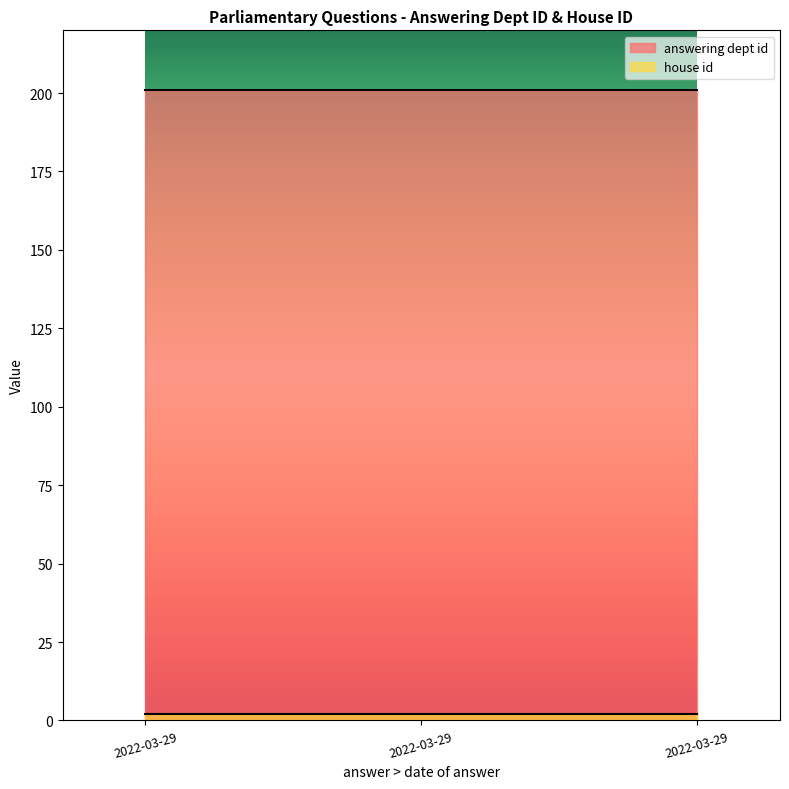

Reading right to left, list all the values displayed in this chart.

answering dept id: 2022-03-29=201	2022-03-29=201	2022-03-29=201
house id: 2022-03-29=2	2022-03-29=2	2022-03-29=2